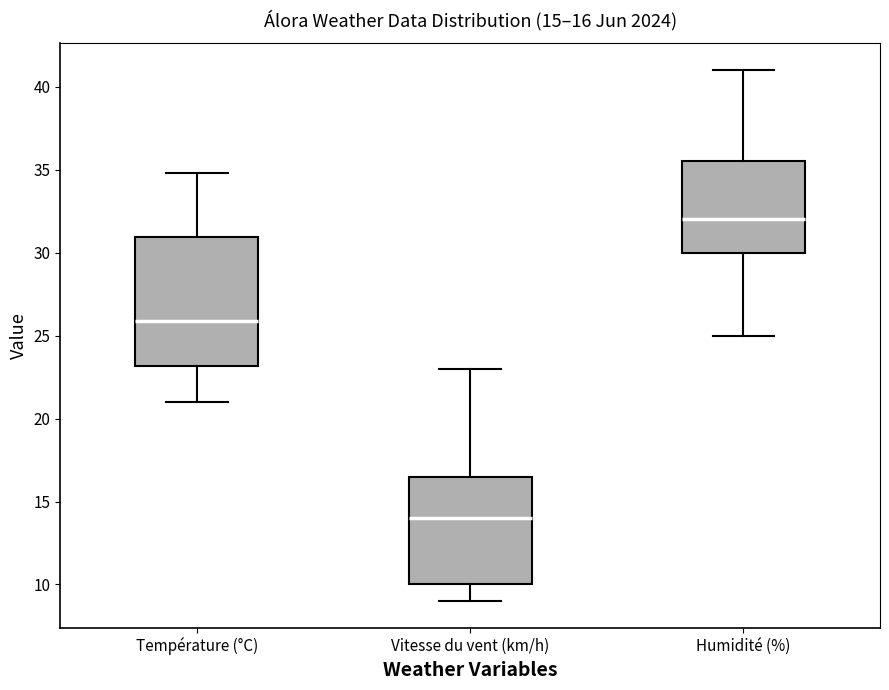

Which box is the tallest, from its lower edge to its upper edge?

Température (°C)